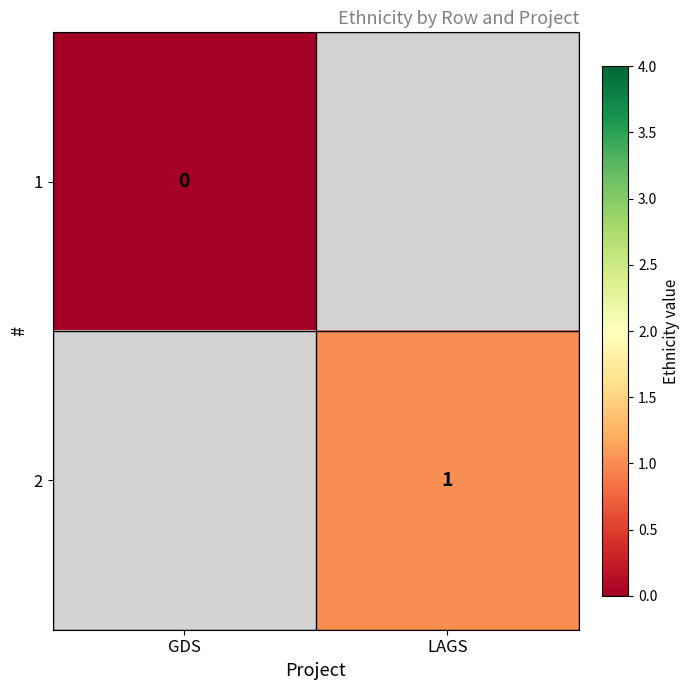

What is the greatest value displayed?

1.0